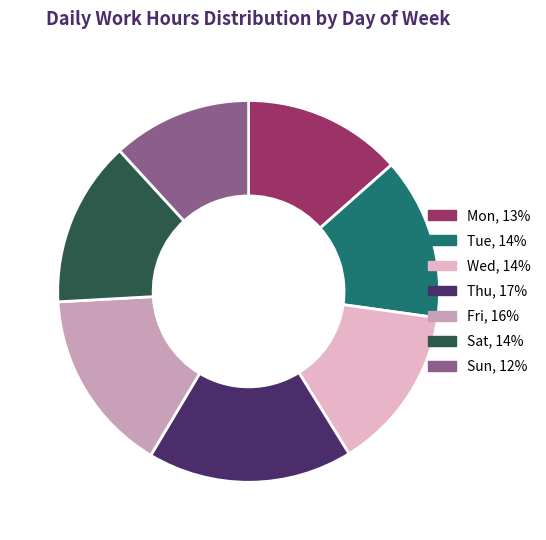

What is the ratio of the value at Thu to the value at Sat?

1.2